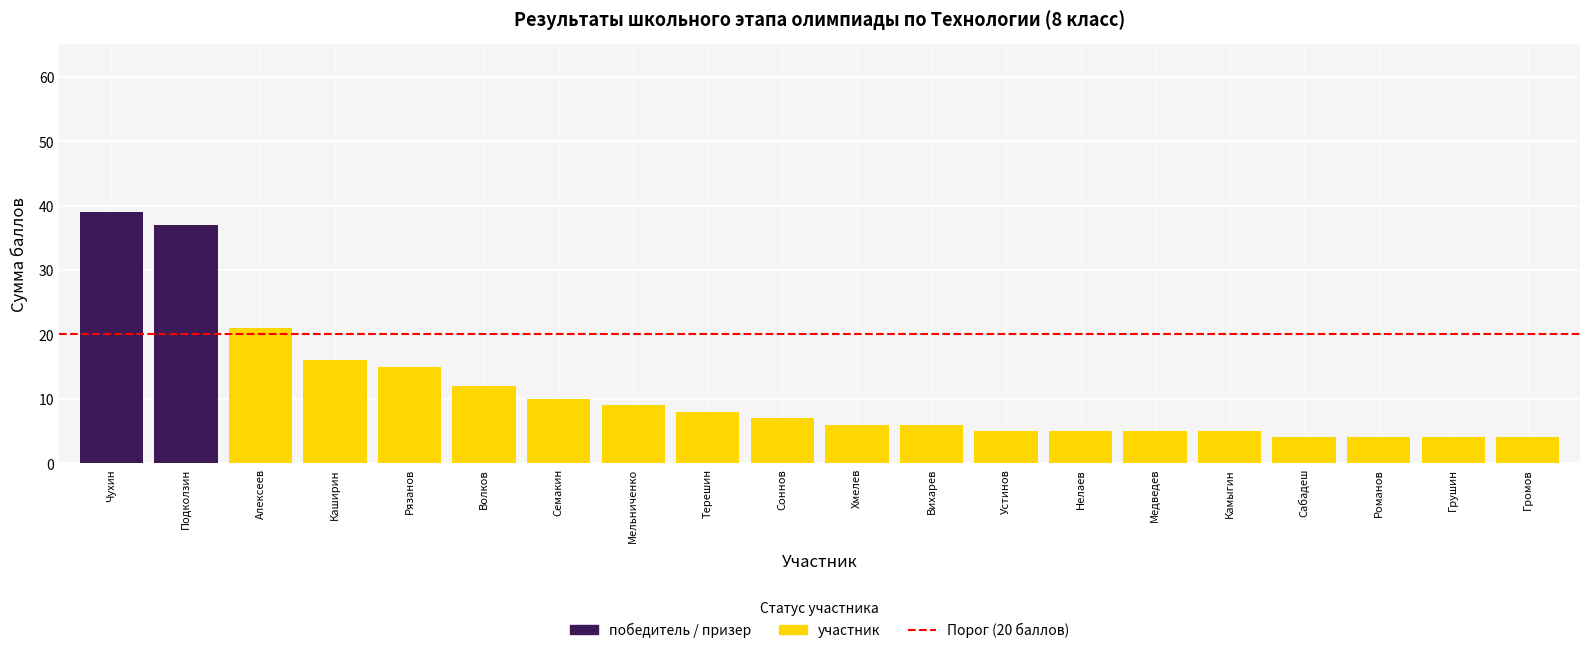

The value of Сумма баллов at Вихарев is 6.0. True or false?

True